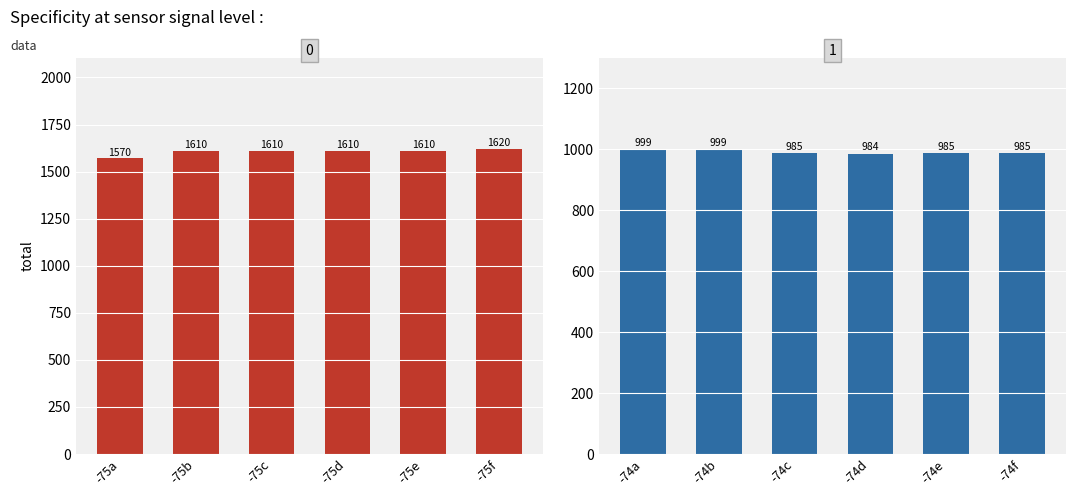

What is the value of the Humidity*10 bar at the 6th from the left?

985